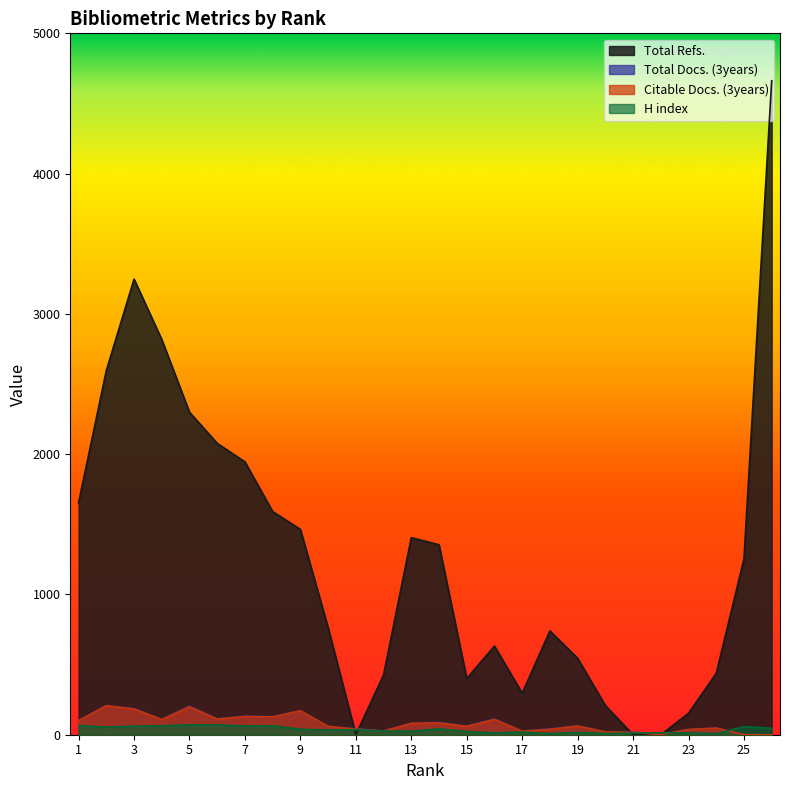

What are all the series names shown in the legend?

Total Refs., Total Docs. (3years), Citable Docs. (3years), H index